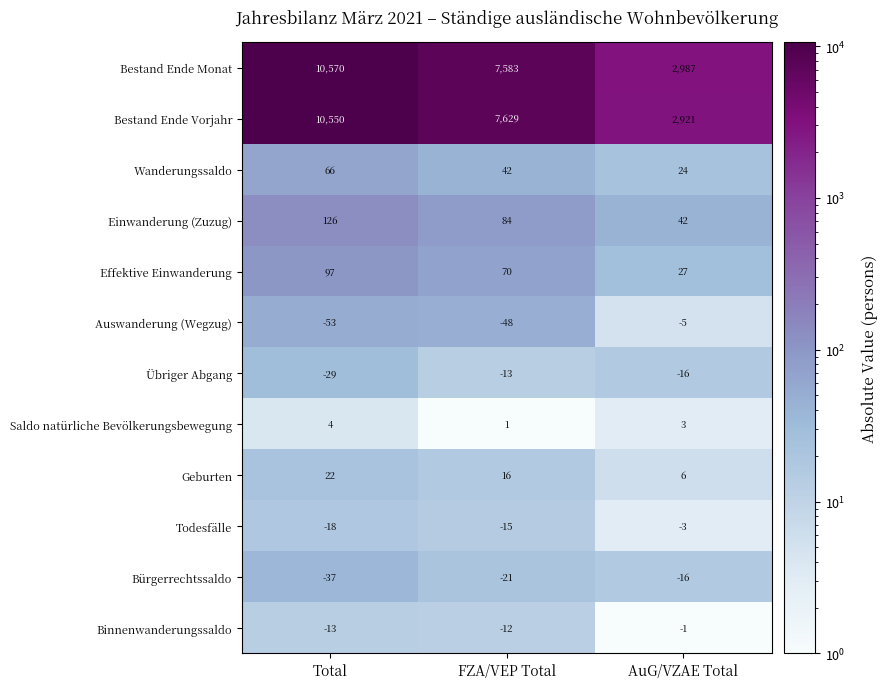

What is the spread (max minus min) of values at FZA/VEP Total?

7677